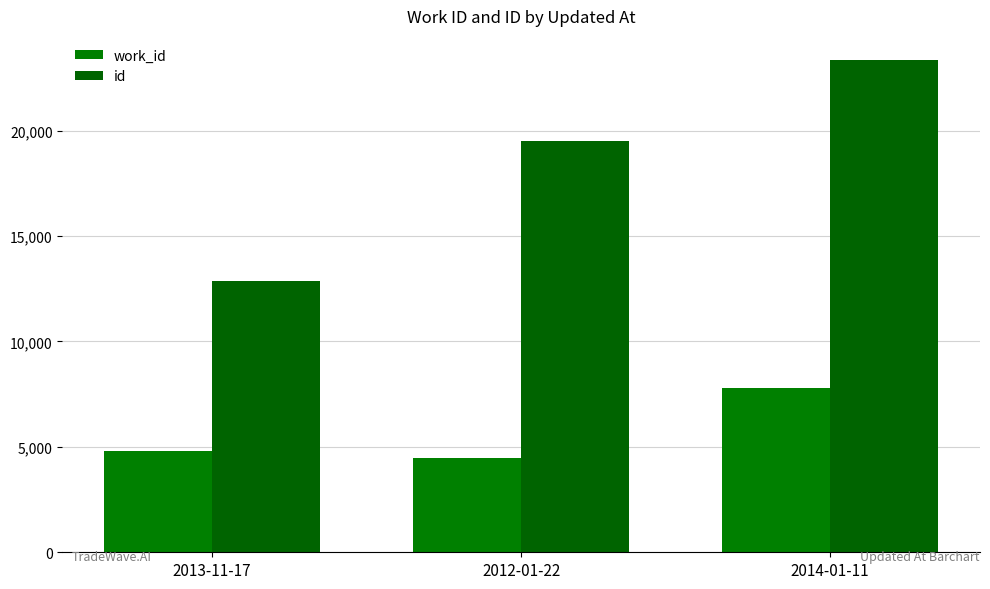

Which has a higher value, 2012-01-22 or 2014-01-11?

2014-01-11